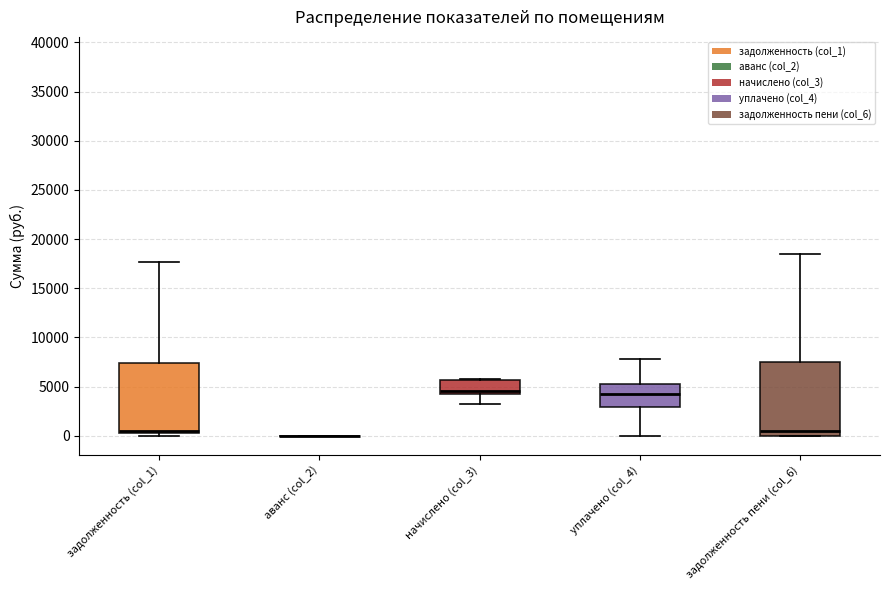

Reading left to right, transcribe this box plot: for each box, give where its median line is, the range the box spans, and where its two whiskers end, as read against the y-axis. The values are not printed on the chart, so give them approximately, as read against the axis.

задолженность (col_1): median 500 (just above the box's lower edge), box 500 to 7500, whiskers 0 to 17500
аванс (col_2): box collapsed to a line at 0, whiskers 0 to 0
начислено (col_3): median 4500, box 4000 to 5500, whiskers 3000 to 6000
уплачено (col_4): median 4500, box 3000 to 5000, whiskers 0 to 8000
задолженность пени (col_6): median 500, box 0 to 7500, whiskers 0 to 18500